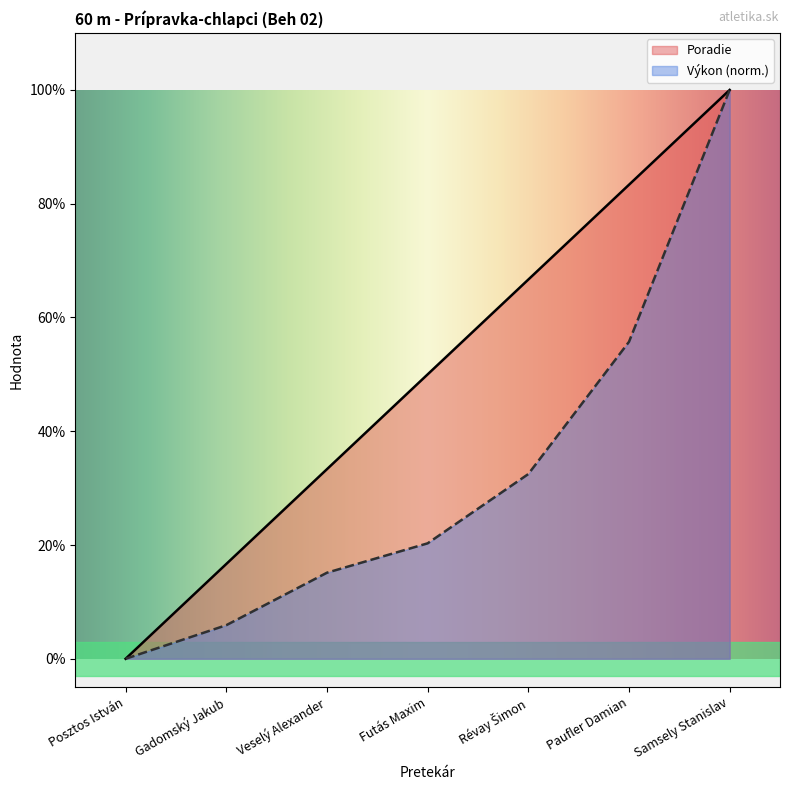

How many lines are shown in the chart?

2